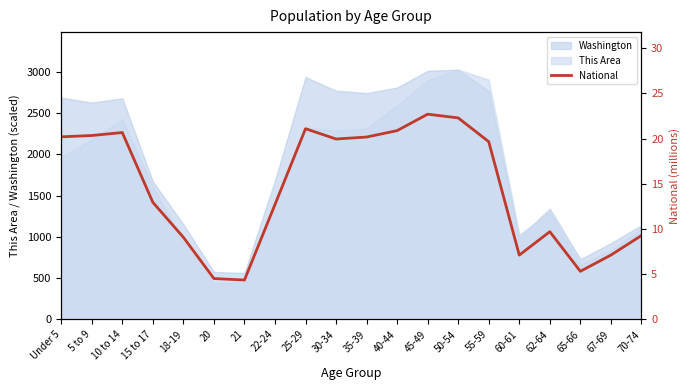

How many interior local valleys (lower than both neighbors) does the data have?

4